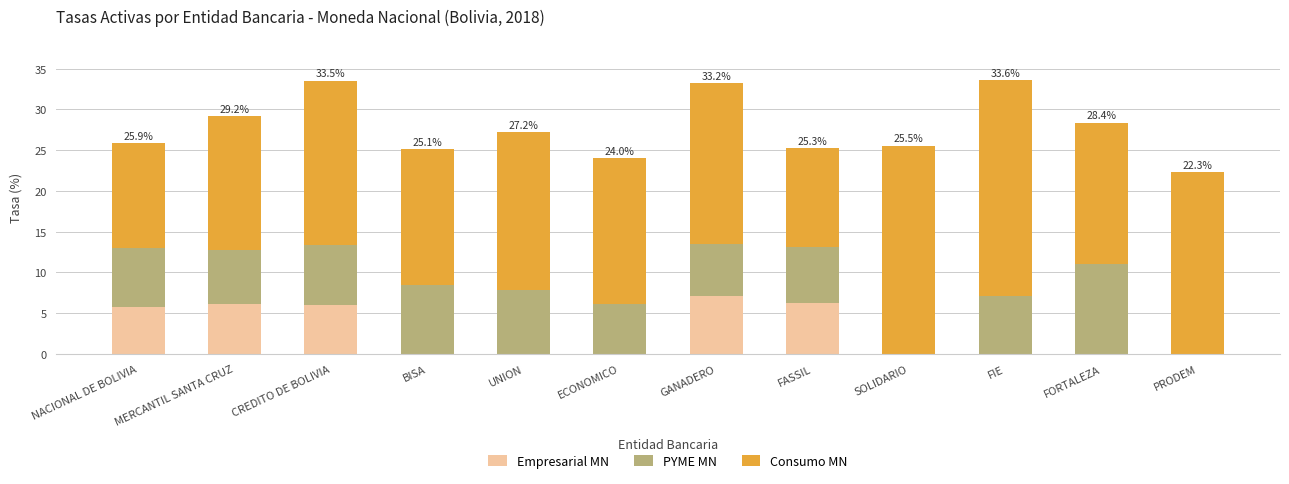

What is the highest value of the Empresarial MN series?

7.1